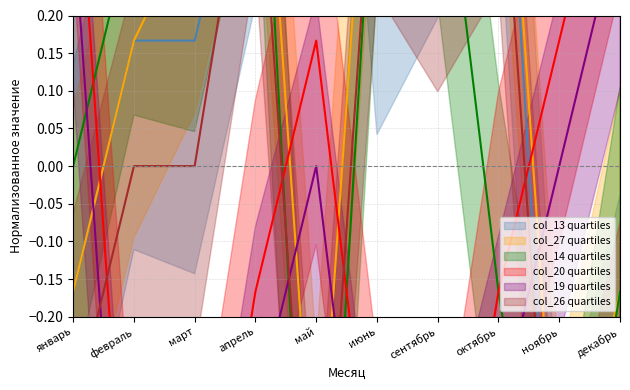

How many categories are shown in the chart?

10